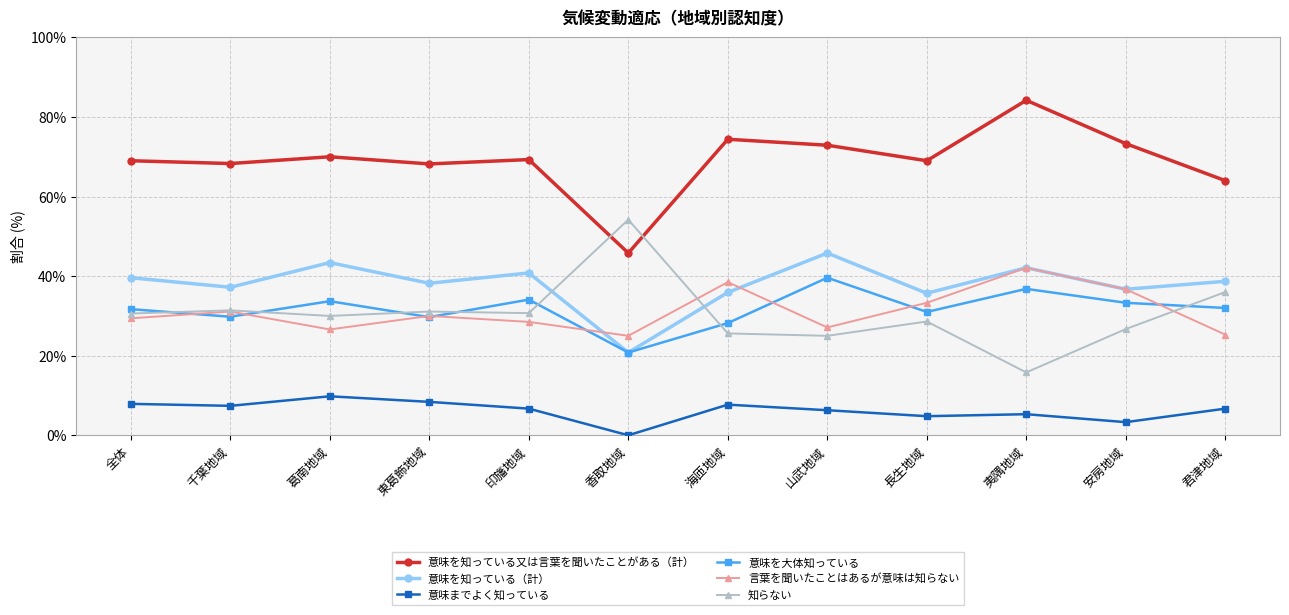

What is the difference between the highest and lowest values at 君津地域?

57.3